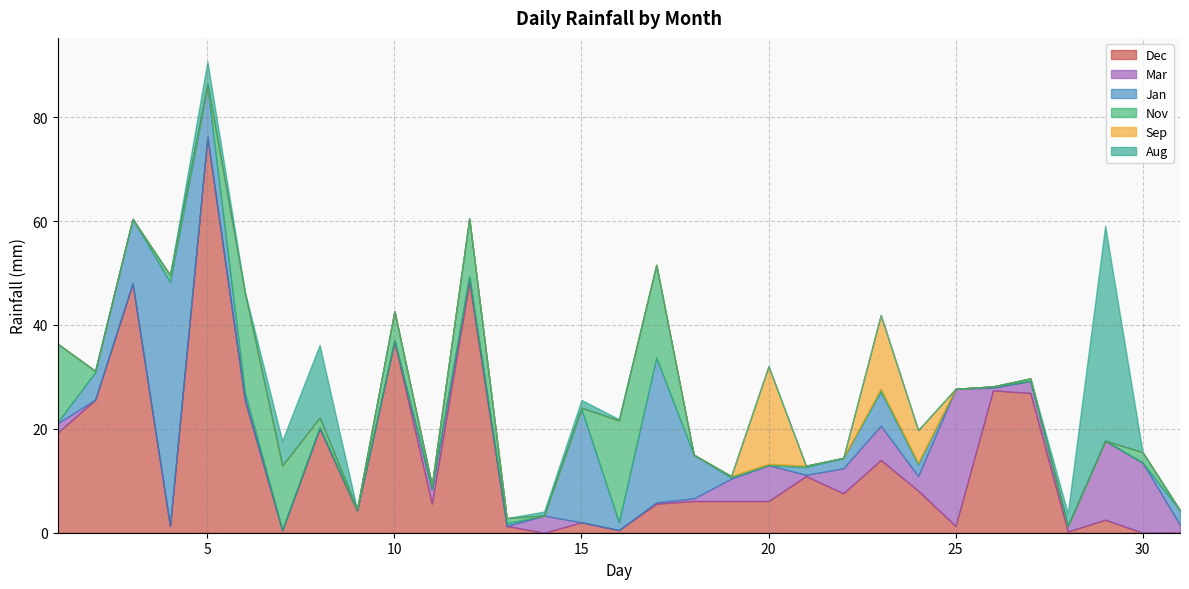

Reading left to right, extract all data points from this chart.

Dec: 19.3	25.6	48.0	1.3	76.2	25.6	0.5	20.1	4.3	36.8	5.6	48.3	1.3	0.0	2.0	0.5	5.6	6.1	6.1	6.1	10.9	7.6	14.0	8.1	1.3	27.4	26.9	0.2	2.5	0.0	0.0
Mar: 1.8	0.0	0.0	0.0	0.0	0.0	0.0	0.0	0.0	0.2	2.8	1.0	0.0	3.3	0.0	0.0	0.2	0.5	4.3	6.9	0.2	4.8	6.6	2.8	26.4	0.5	2.3	1.0	15.2	13.5	1.5
Jan: 0.2	5.3	12.4	47.0	9.7	1.5	0.0	0.2	0.0	0.0	0.0	0.0	0.5	0.0	21.8	1.5	27.9	8.4	0.2	0.0	1.5	2.0	6.6	2.3	0.0	0.2	0.0	0.0	0.0	0.0	2.8
Nov: 15.0	0.2	0.0	1.3	0.5	19.1	12.4	1.8	0.2	5.6	0.8	11.2	1.0	0.0	0.2	19.6	17.8	0.0	0.2	0.2	0.2	0.0	0.5	0.2	0.0	0.0	0.5	0.0	0.0	2.0	0.0
Sep: 0.0	0.0	0.0	0.0	0.0	0.0	0.0	0.0	0.0	0.0	0.0	0.0	0.0	0.0	0.0	0.0	0.0	0.0	0.0	18.8	0.0	0.0	14.2	6.3	0.0	0.0	0.0	0.0	0.0	0.0	0.0
Aug: 0.0	0.0	0.0	0.0	4.3	0.2	4.8	14.0	0.0	0.0	0.0	0.0	0.0	0.8	1.5	0.2	0.0	0.0	0.0	0.0	0.0	0.0	0.0	0.0	0.0	0.0	0.0	2.5	41.4	0.0	0.0